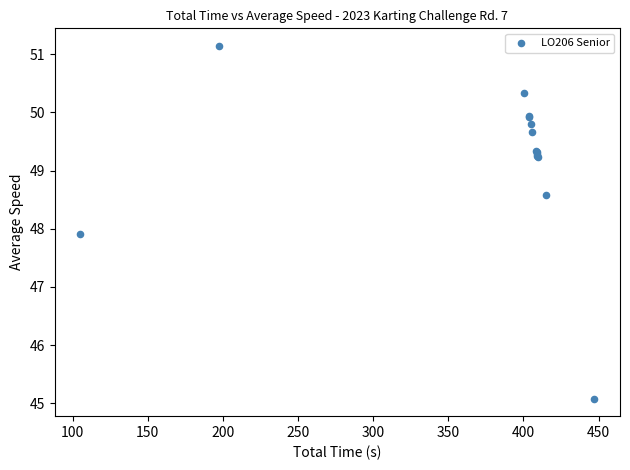

What Y value in the scatter plot is closest to 48?

47.9